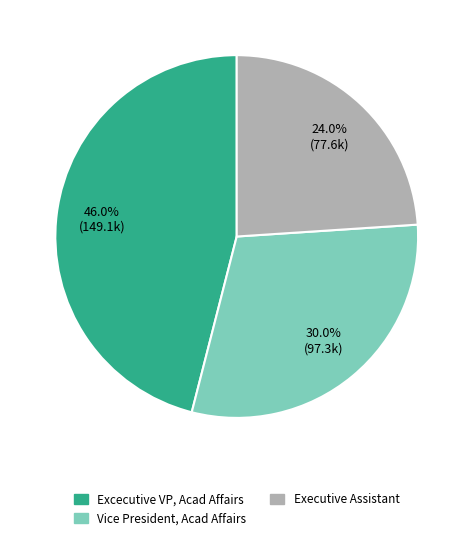

Does Executive Assistant represent more than half of the total?

No